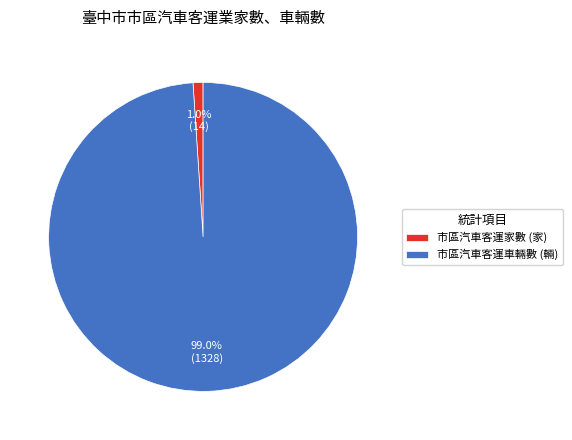

What is the majority slice?

市區汽車客運車輛數 (輛)